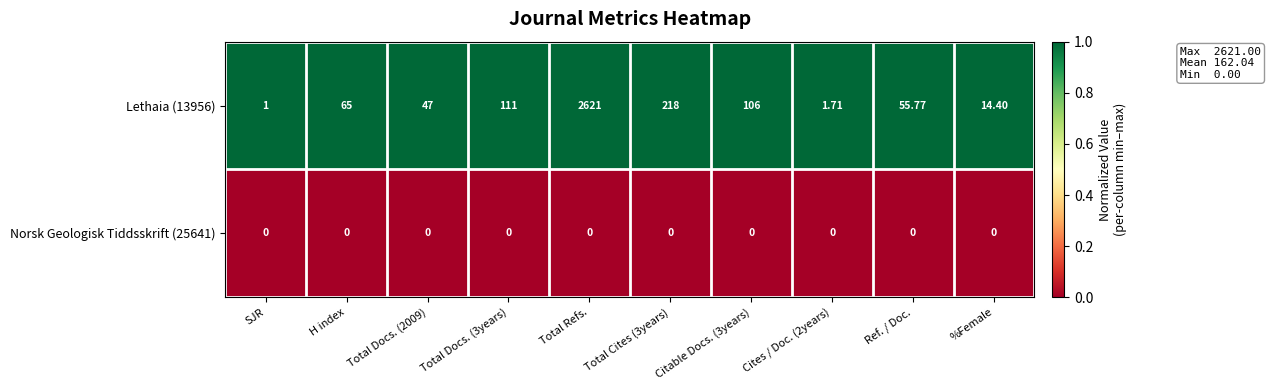

Which category has the highest value across all series?

Total Refs.